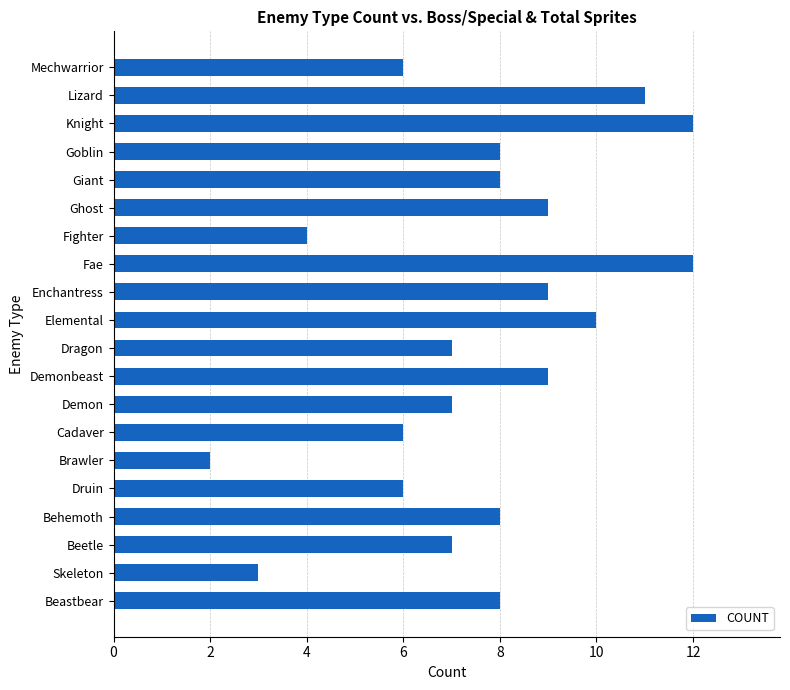

What is the difference between the maximum and minimum values?

10